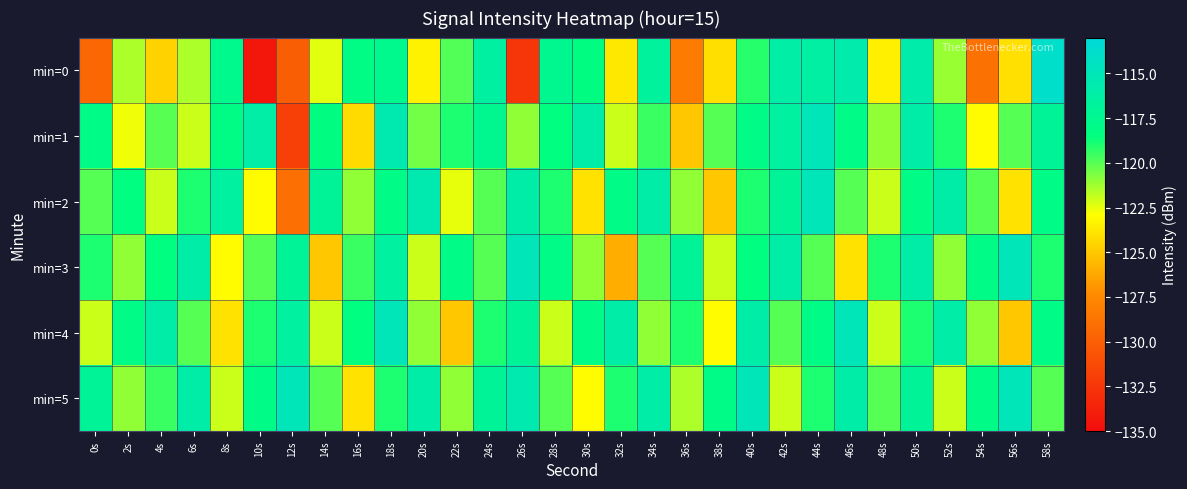

Count the number of data series in this chart.

6